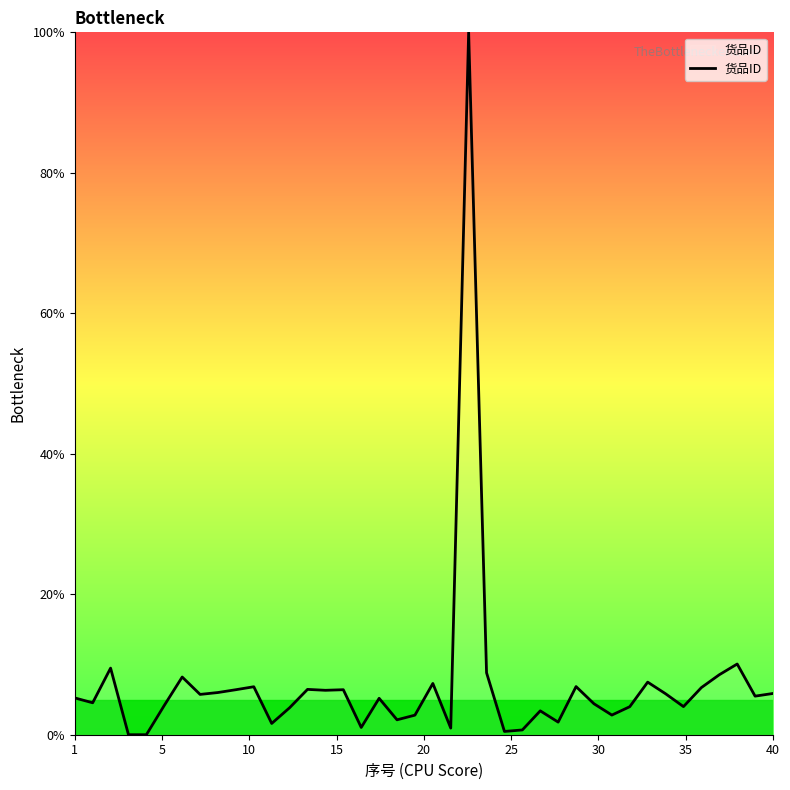

What is the maximum value shown in the chart?

100.0